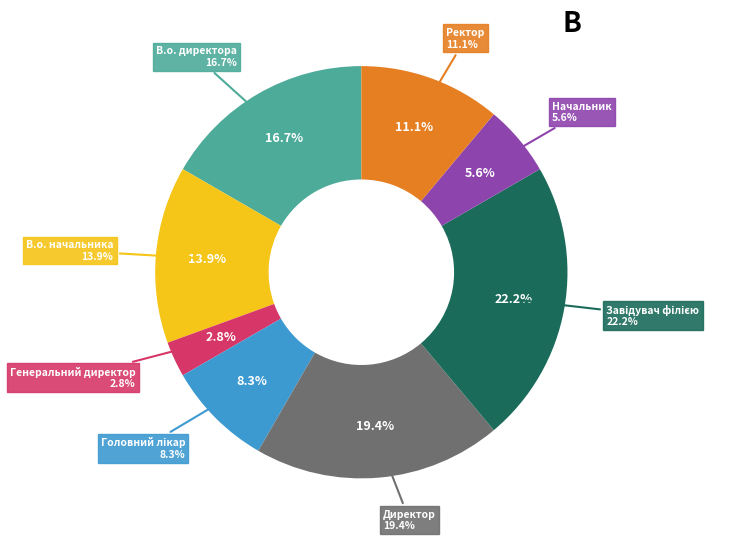

Is it true that Завідувач філією is 33% of the pie?

False